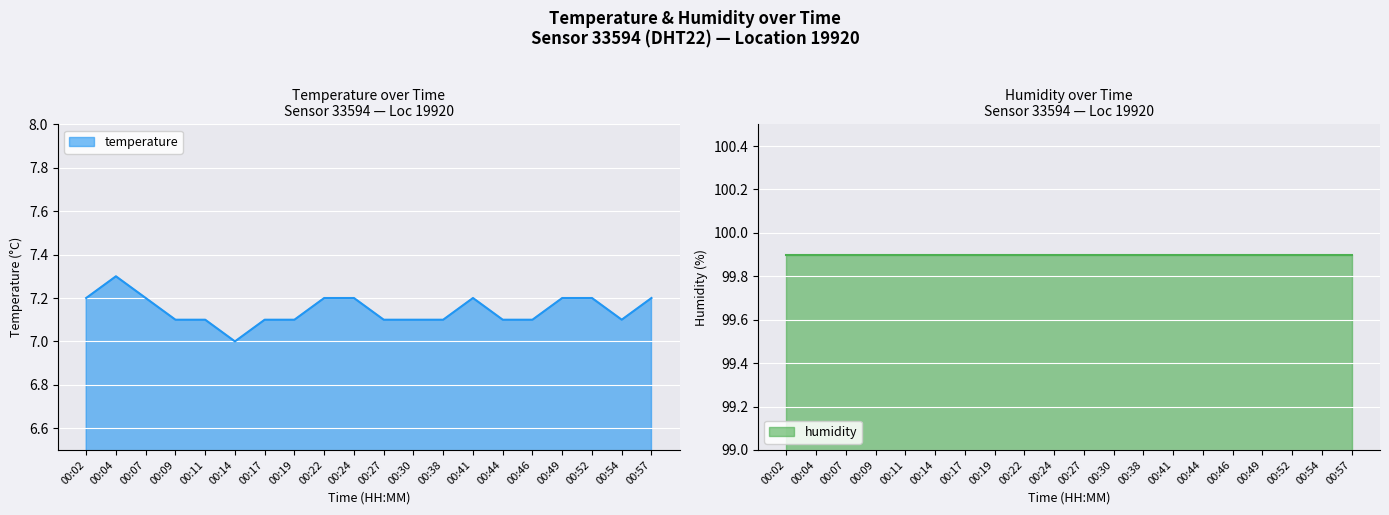

Is it true that the value at 00:38 is 7.1?

True